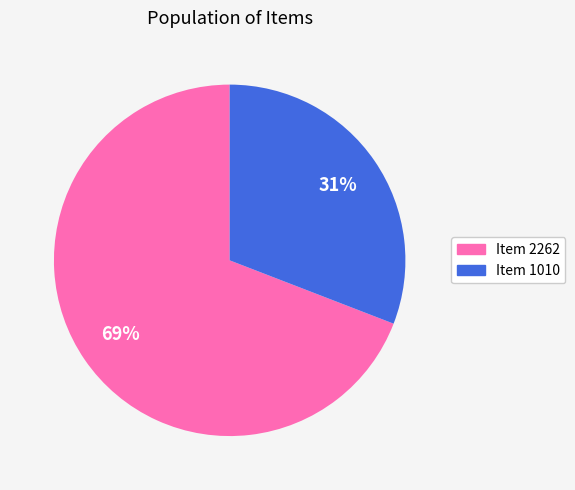

The Item 2262 slice represents 69% of the pie. True or false?

True